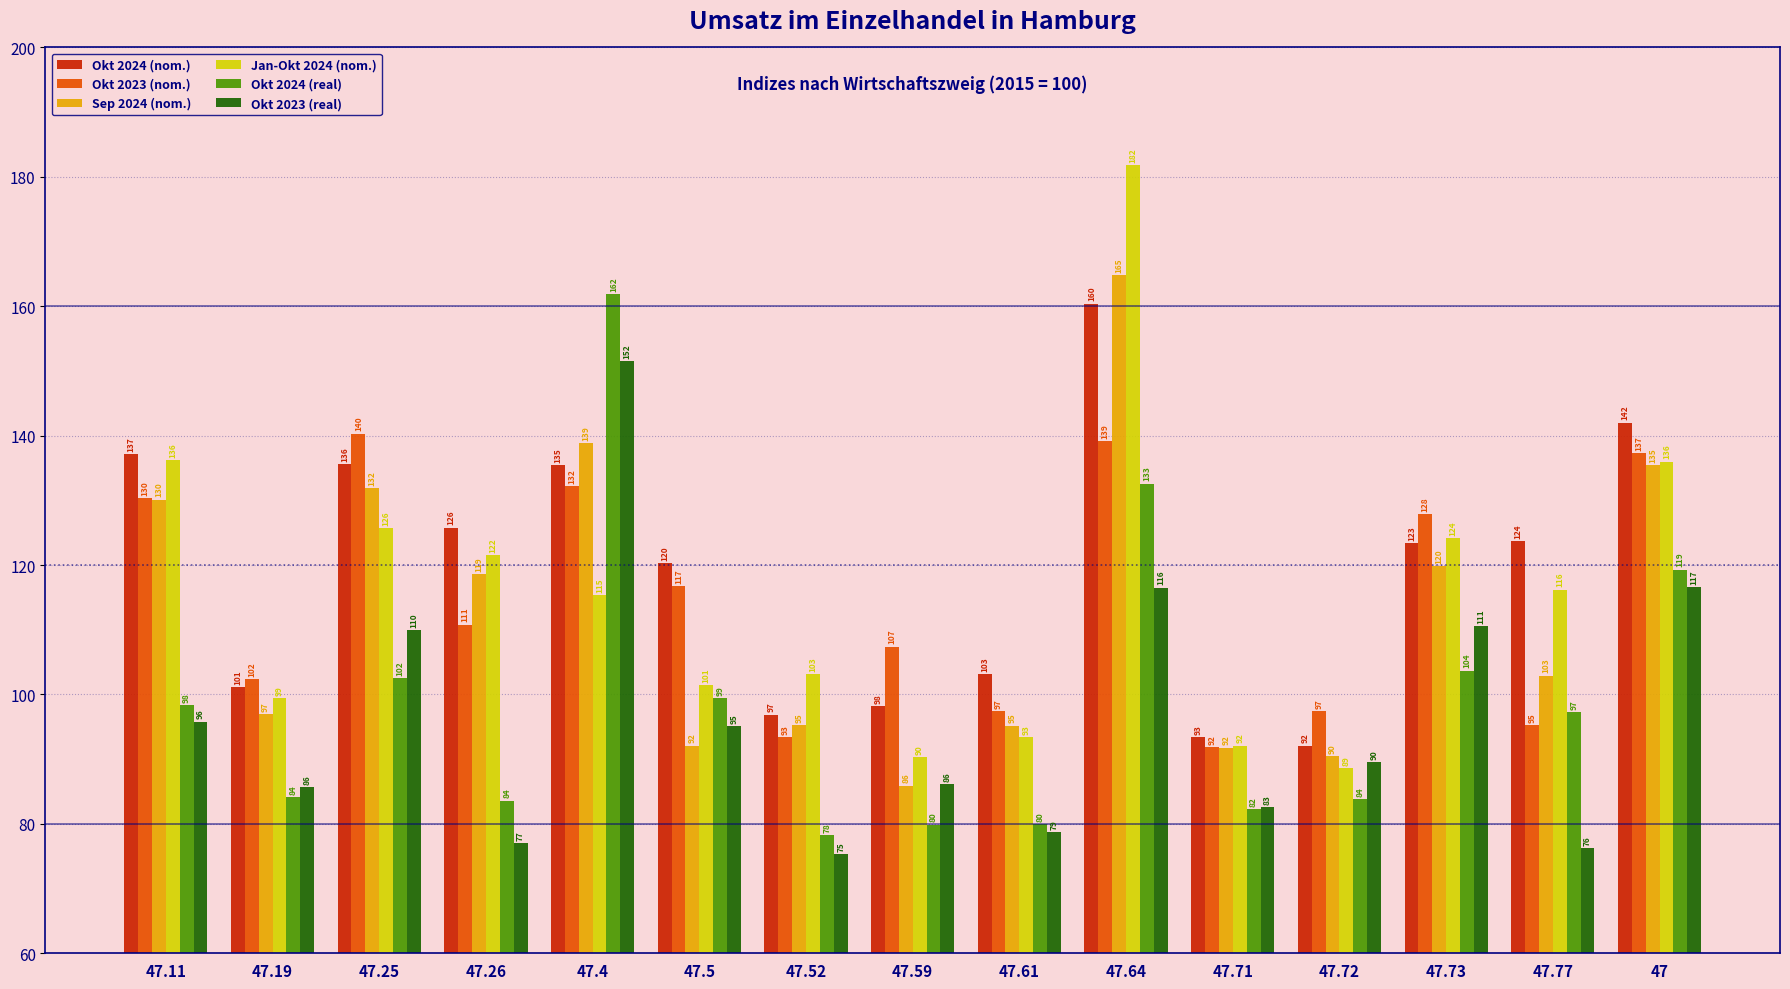

What is the total value across all series at 47.61?

547.8